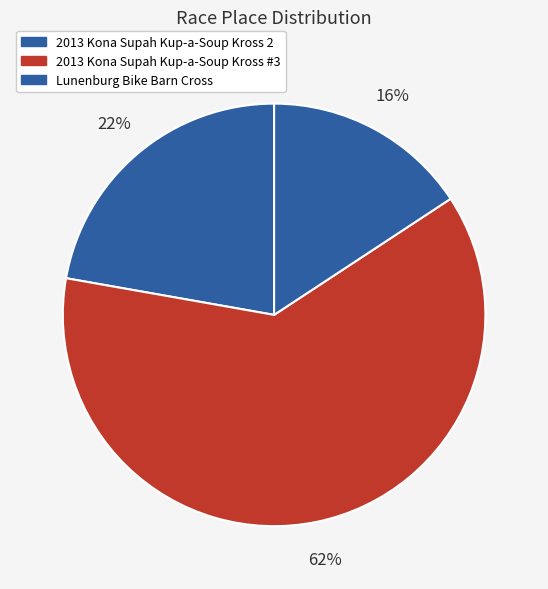

Does any single category account for the majority?

Yes